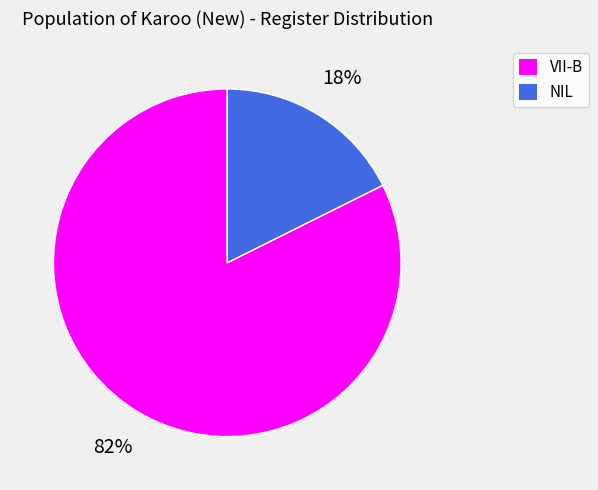

Between VII-B and NIL, which is larger?

VII-B